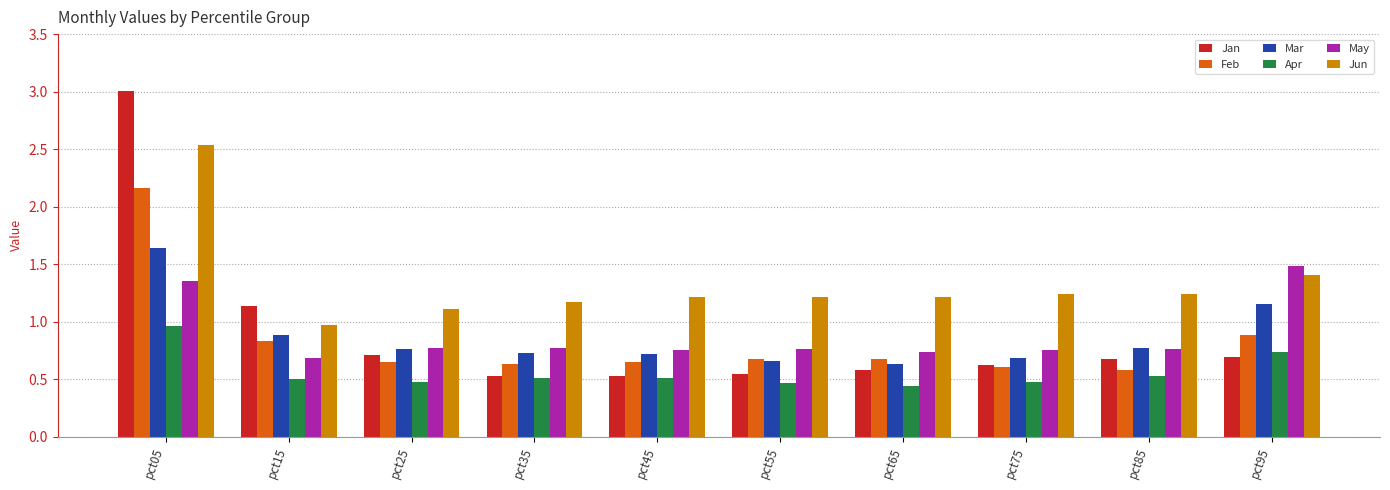

True or false: Jan has a value of 0.5 at pct55.

True